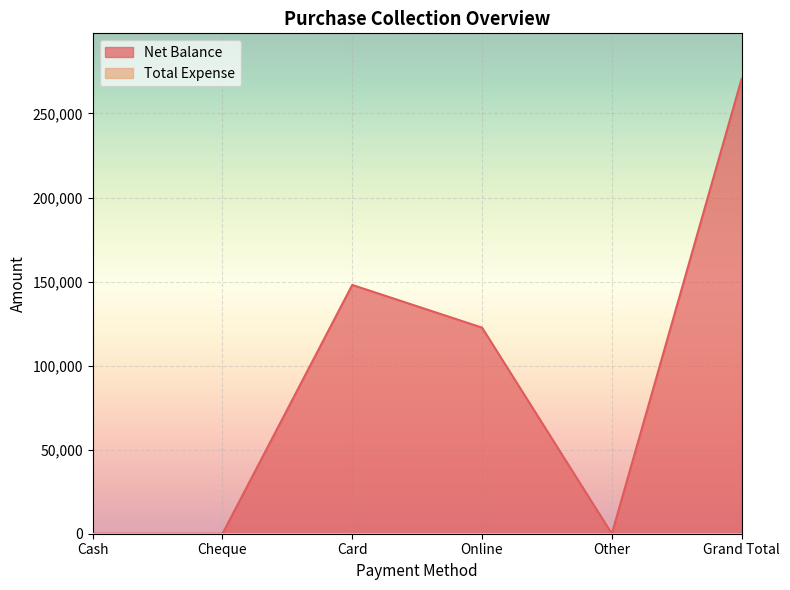

True or false: the data shows 214244 at Online.

False